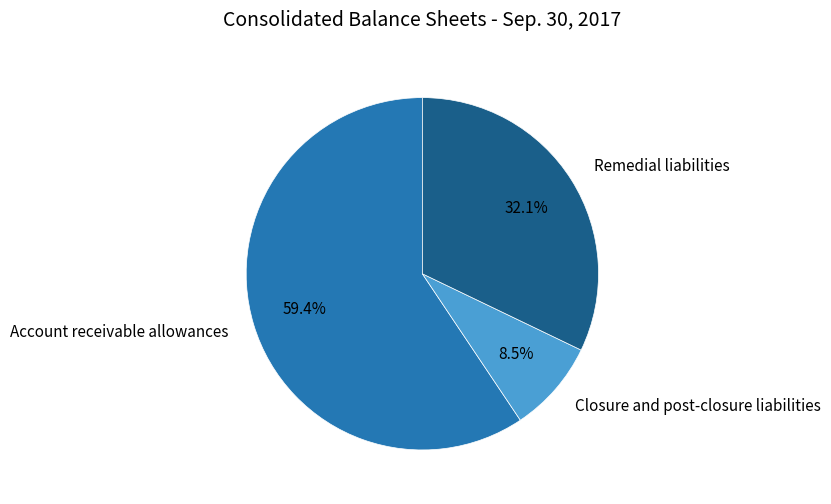

Between Remedial liabilities and Closure and post-closure liabilities, which is larger?

Remedial liabilities